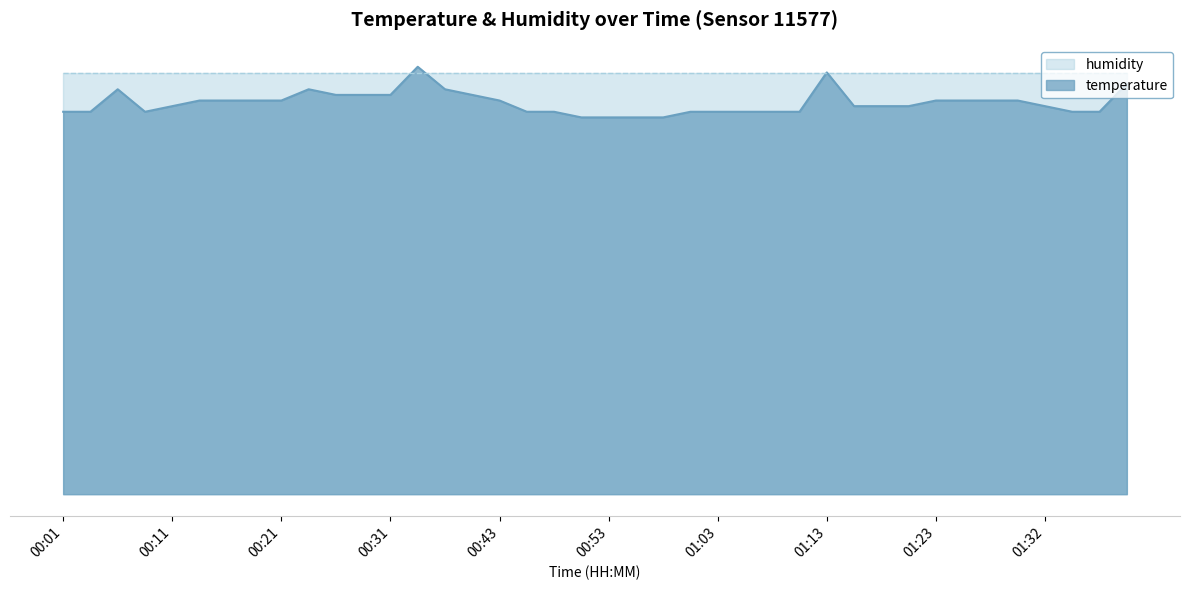

What is the change in value from 00:58 to 01:20?

+0.2